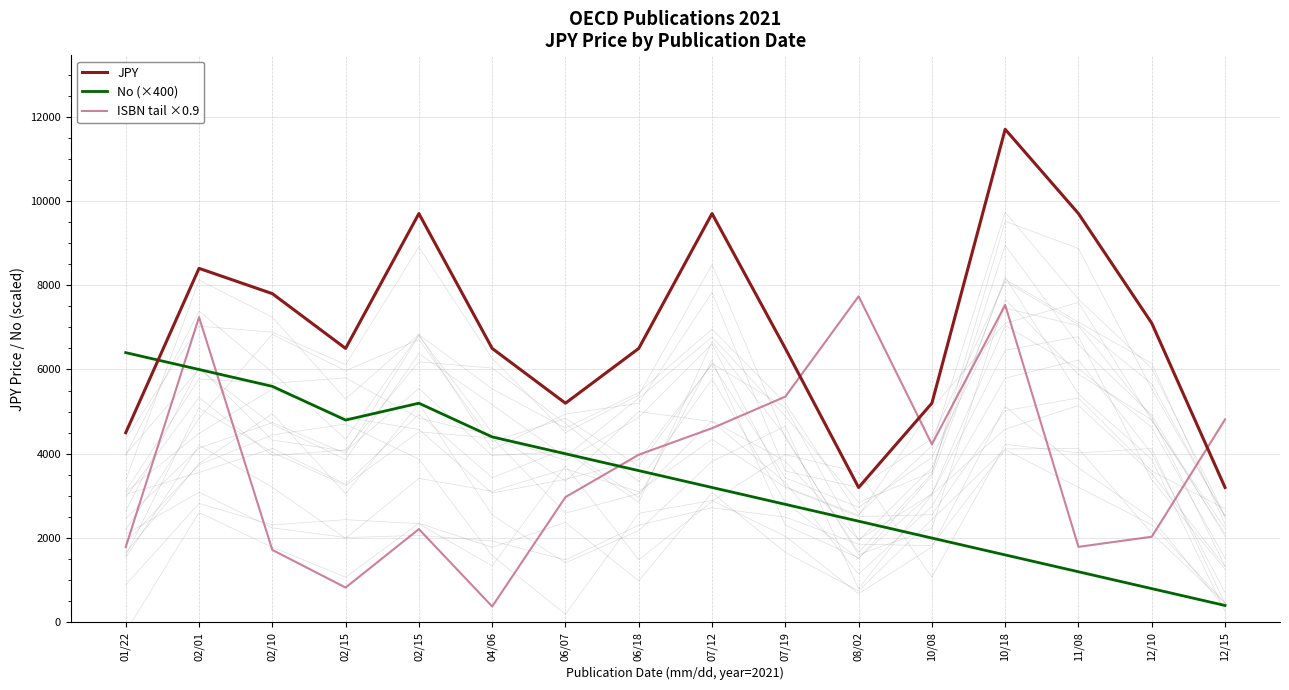

What are all the series names shown in the legend?

JPY, No (×400), ISBN tail ×0.9